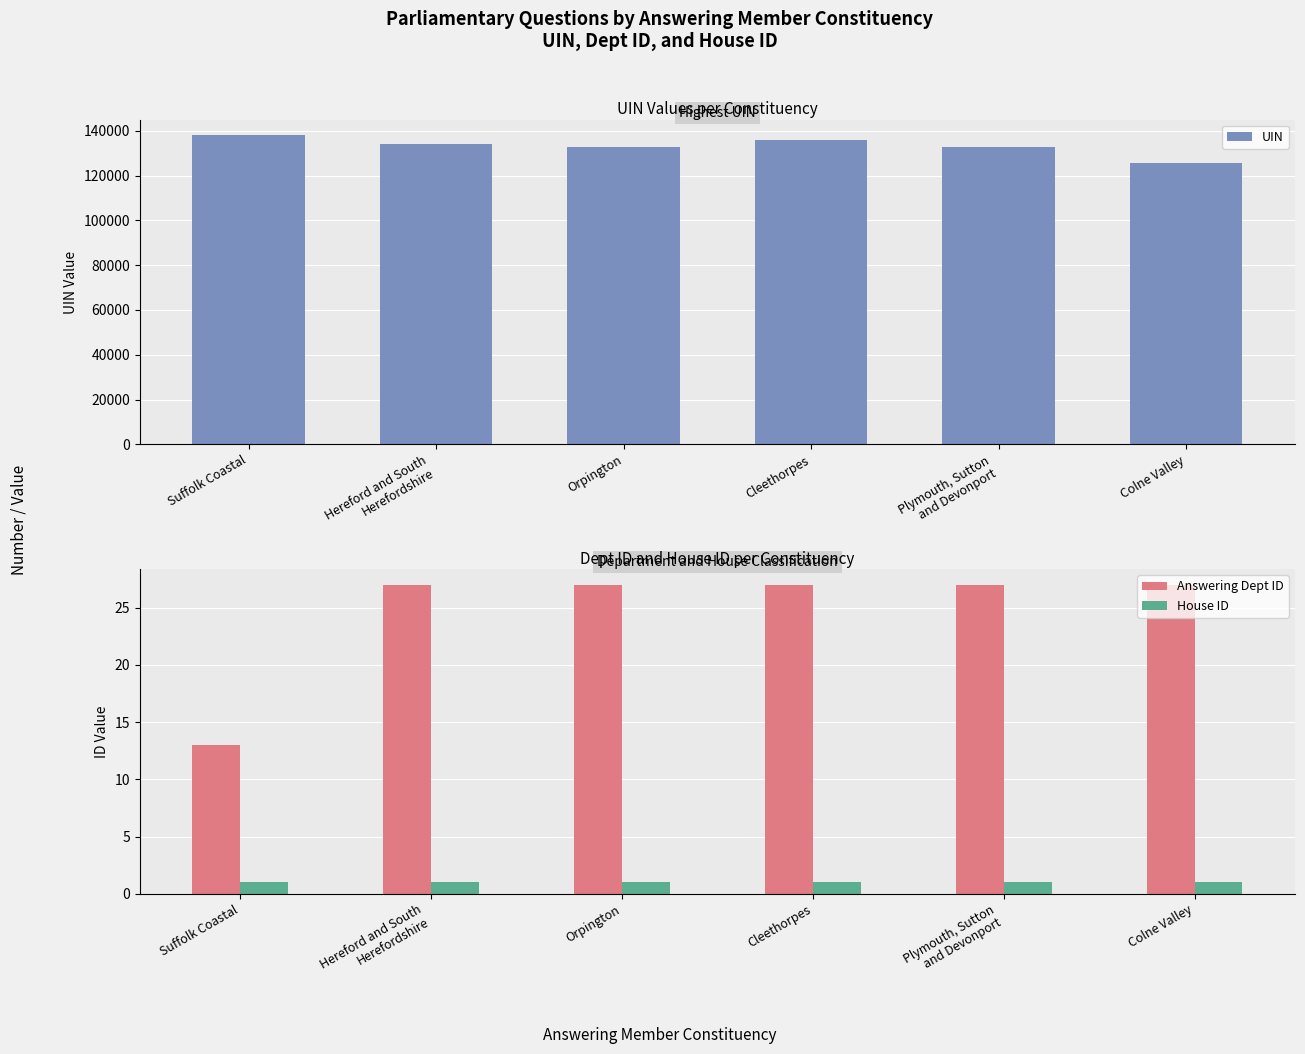

What are all the series names shown in the legend?

UIN, Answering Dept ID, House ID